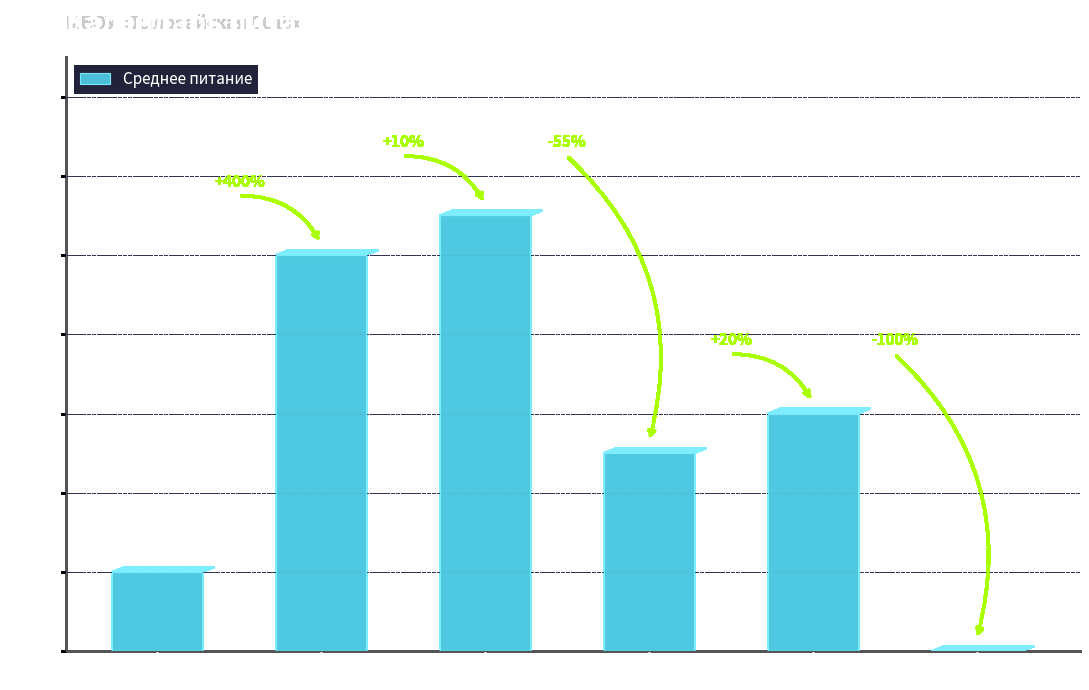

What is the difference between the values at март and апрель?

6